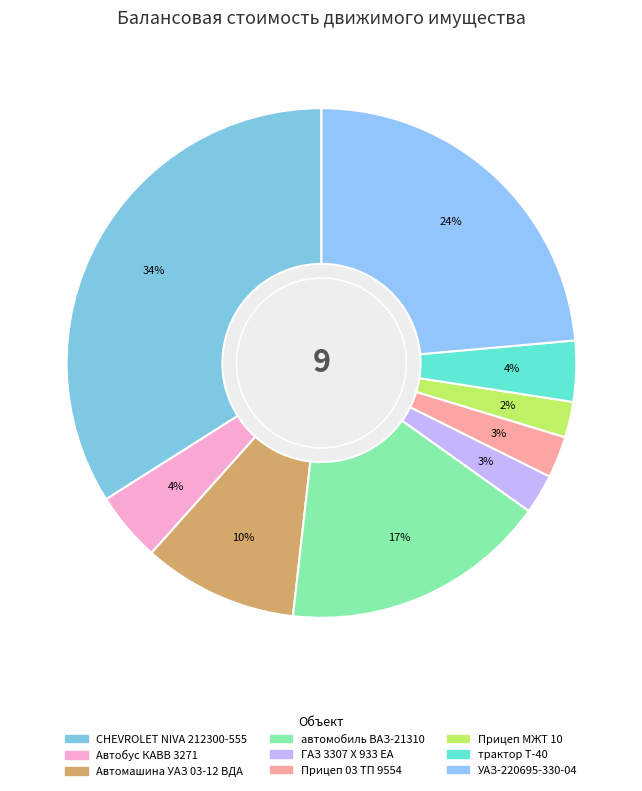

Count the number of slices in the pie.

9